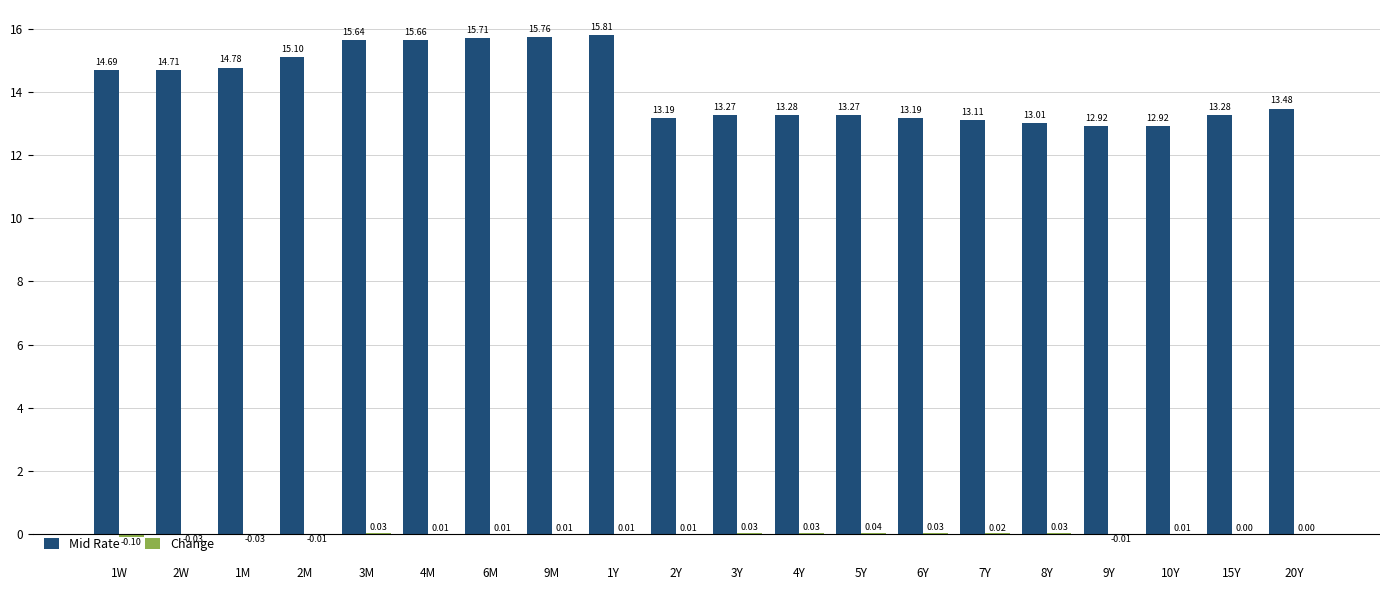

Which series has the largest total across all categories?

Mid Rate